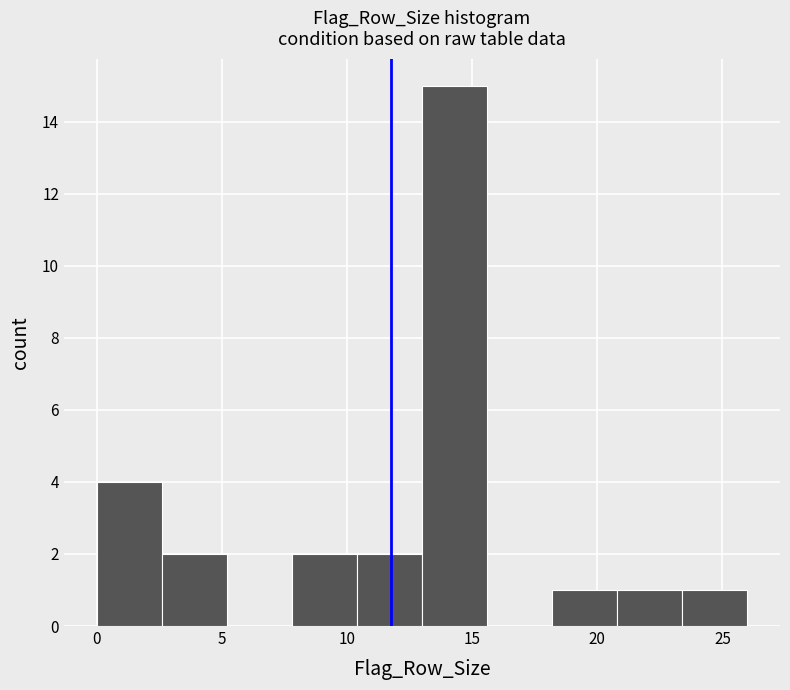

Reading left to right, transcribe this chart: for each bar, give the range it covers on the x-axis and its height. Neither the bar edges nor the heights are printed on the chart, so give them approximately, as read against the axes.

0.0 to 2.6: 4
2.6 to 5.2: 2
5.2 to 7.8: 0
7.8 to 10.4: 2
10.4 to 13.0: 2
13.0 to 15.6: 15
15.6 to 18.2: 0
18.2 to 20.8: 1
20.8 to 23.4: 1
23.4 to 26.0: 1